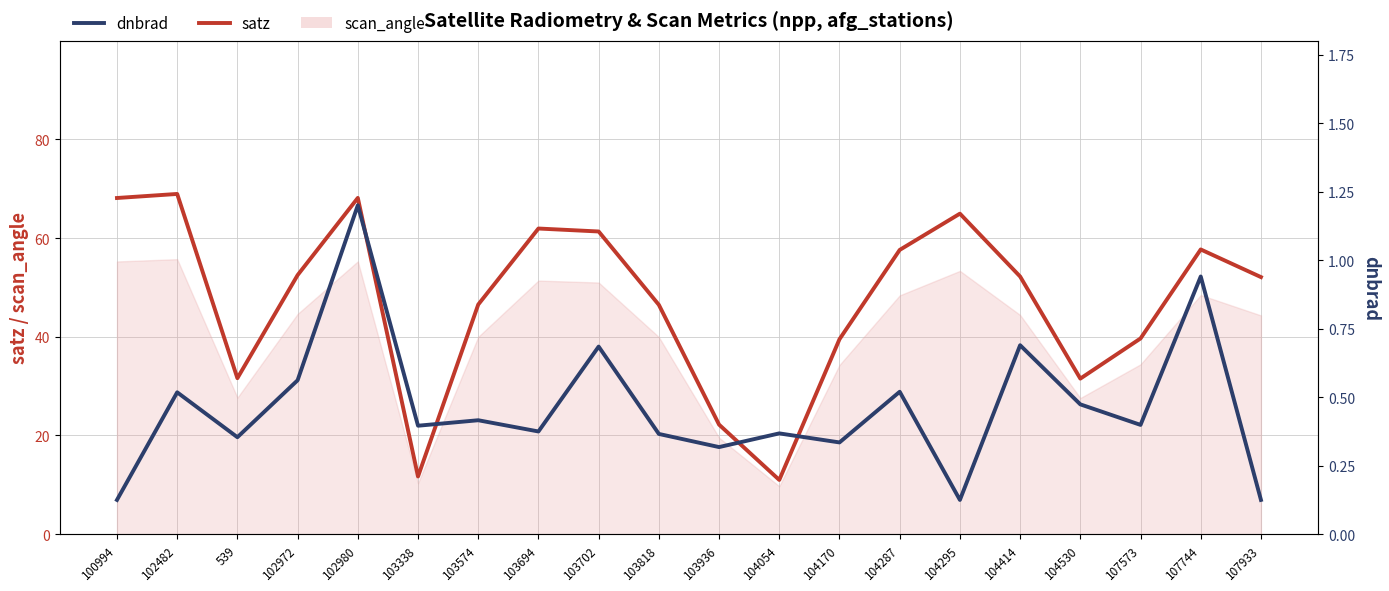

Which category has the highest value in the satz series?

102482